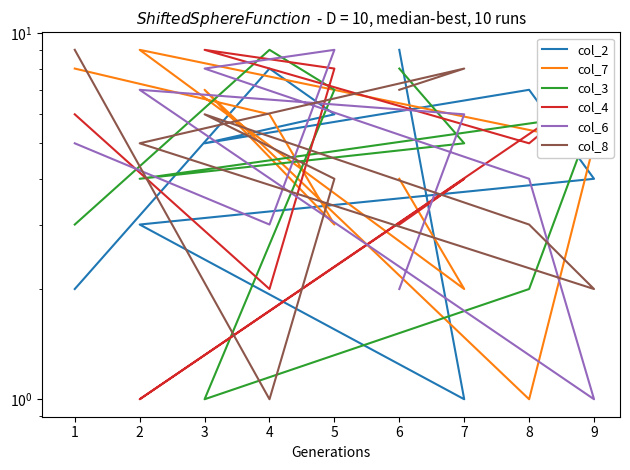

True or false: col_6 has a value of 8 at 7.

False